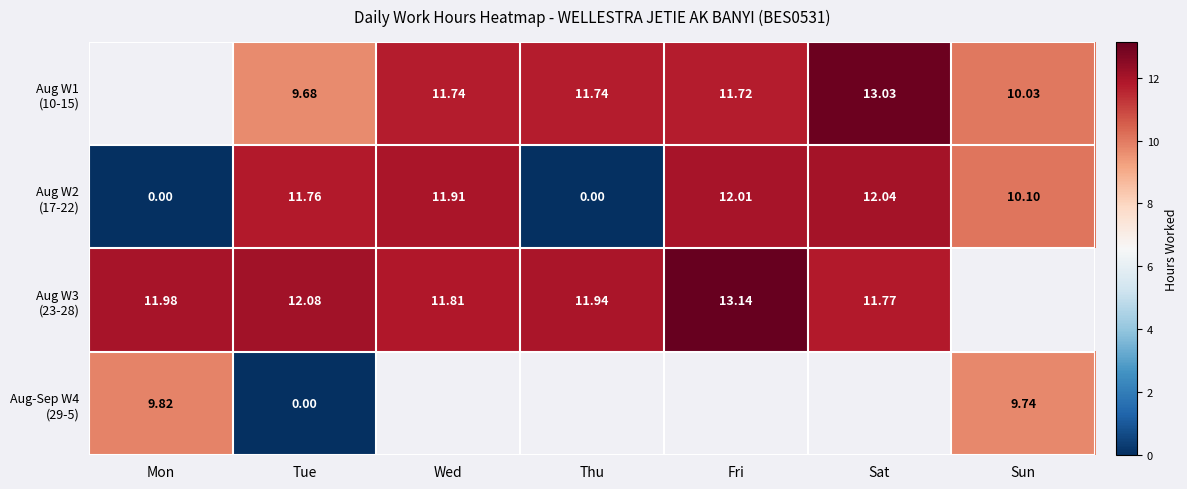

Is it true that Aug W2 (17-22) equals 8.1 at Tue?

False